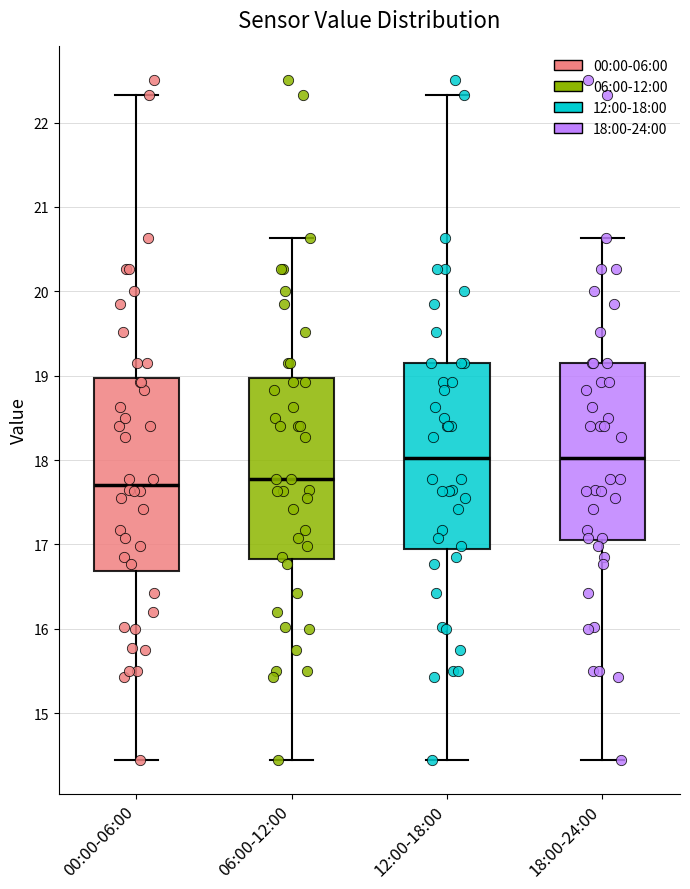

Where does the lower whisker of the box for 18:00-24:00 end on the y-axis? The values are not printed on the chart, so give them approximately, as read against the axis.

14.5